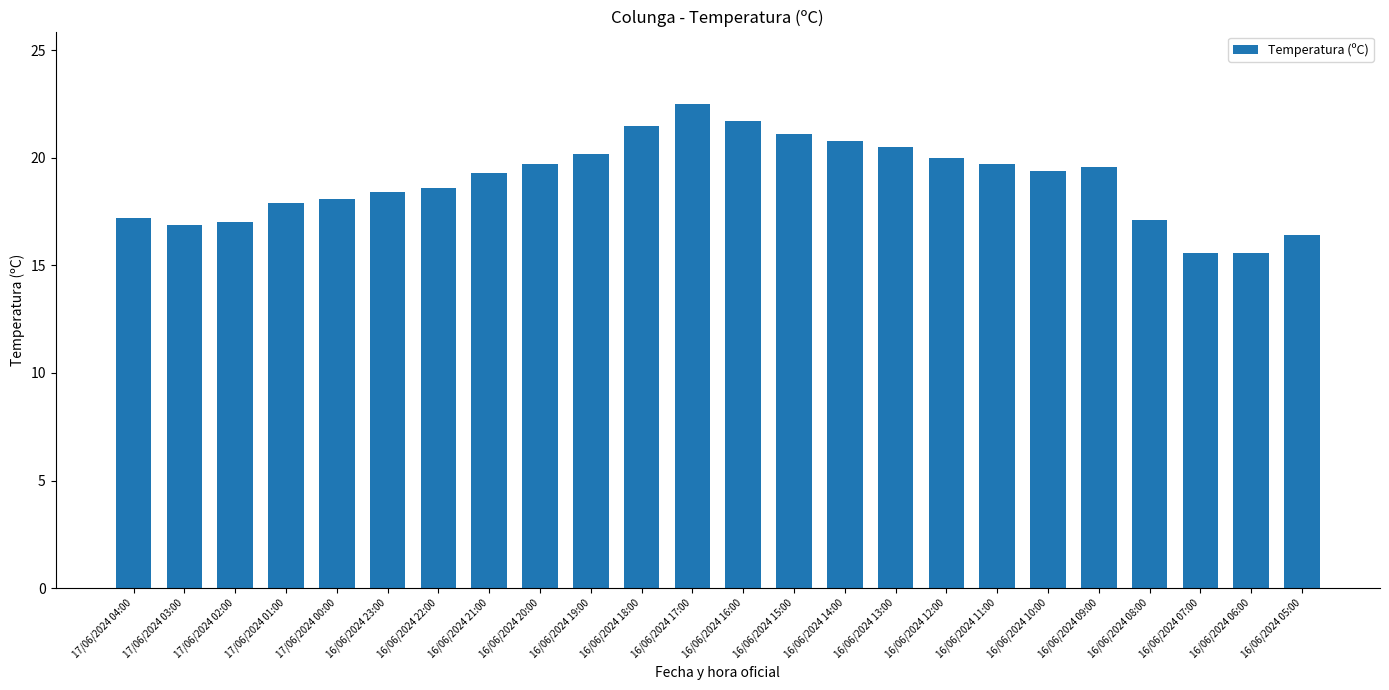

The value at 16/06/2024 13:00 is 35.5. True or false?

False